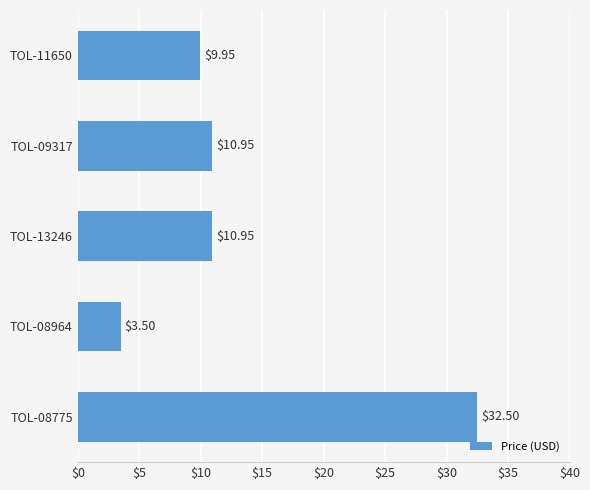

How many categories are shown in the chart?

5